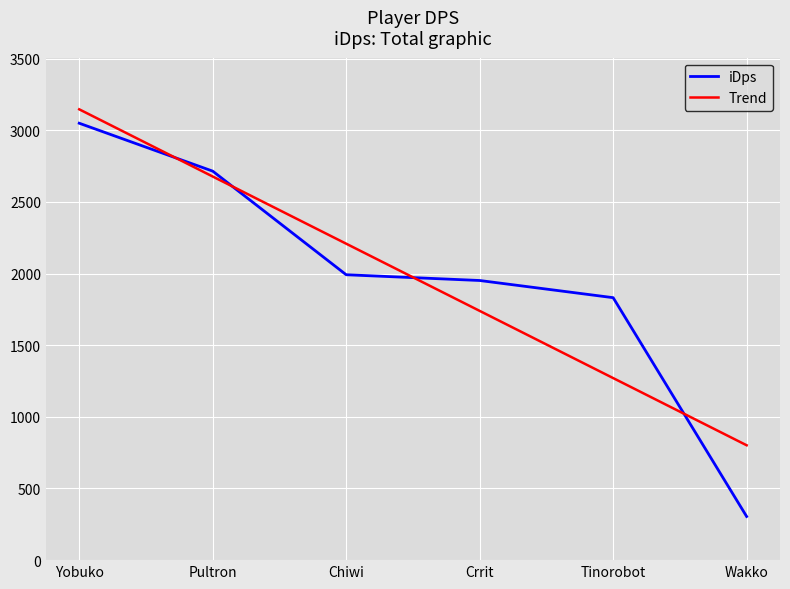

Does the chart have visible grid lines?

Yes